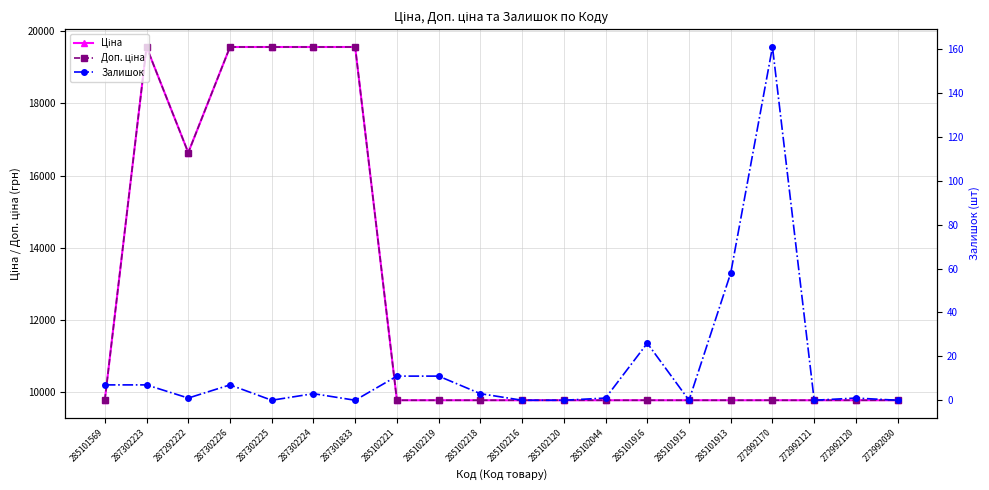

Reading right to left, transcribe all the data shown in this chart.

Ціна: 272992030=9775.5	272992120=9775.5	272992121=9775.5	272992170=9775.5	285101913=9775.5	285101915=9775.5	285101916=9775.5	285102044=9775.5	285102120=9775.5	285102216=9775.5	285102218=9775.5	285102219=9775.5	285102221=9775.5	287301833=19564.9	287302224=19564.9	287302225=19564.9	287302226=19564.9	287292222=16636.8	287302223=19564.9	285101569=9775.5
Доп. ціна: 272992030=9775.5	272992120=9775.5	272992121=9775.5	272992170=9775.5	285101913=9775.5	285101915=9775.5	285101916=9775.5	285102044=9775.5	285102120=9775.5	285102216=9775.5	285102218=9775.5	285102219=9775.5	285102221=9775.5	287301833=19564.9	287302224=19564.9	287302225=19564.9	287302226=19564.9	287292222=16636.8	287302223=19564.9	285101569=9775.5
Залишок: 272992030=0.0	272992120=1.0	272992121=0.0	272992170=161.0	285101913=58.0	285101915=0.0	285101916=26.0	285102044=1.0	285102120=0.0	285102216=0.0	285102218=3.0	285102219=11.0	285102221=11.0	287301833=0.0	287302224=3.0	287302225=0.0	287302226=7.0	287292222=1.0	287302223=7.0	285101569=7.0